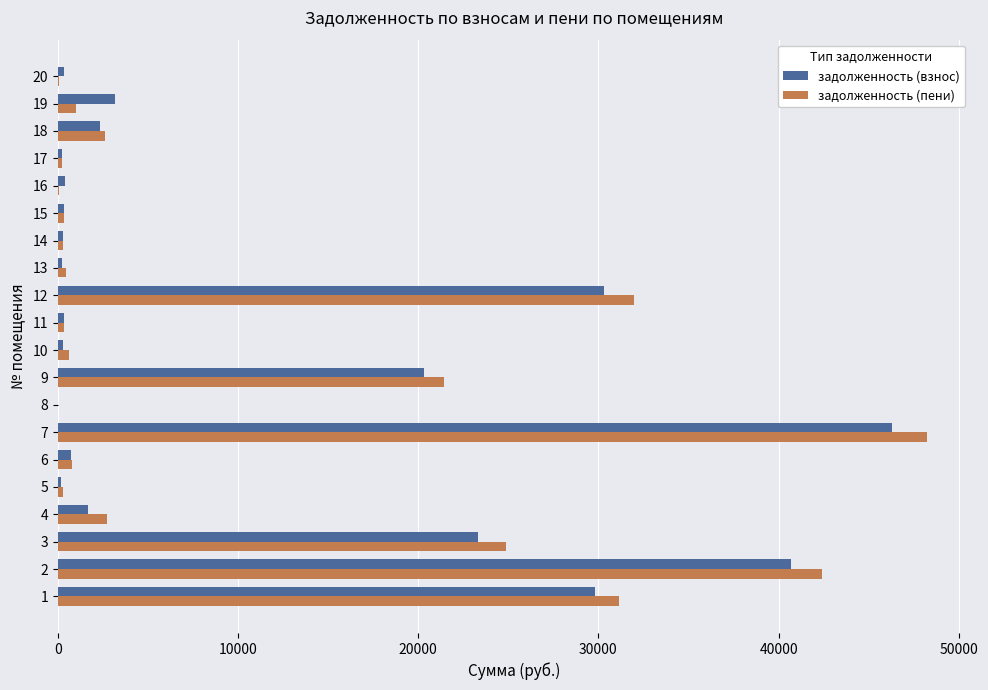

The value of задолженность (пени) at 11 is 57481.7. True or false?

False